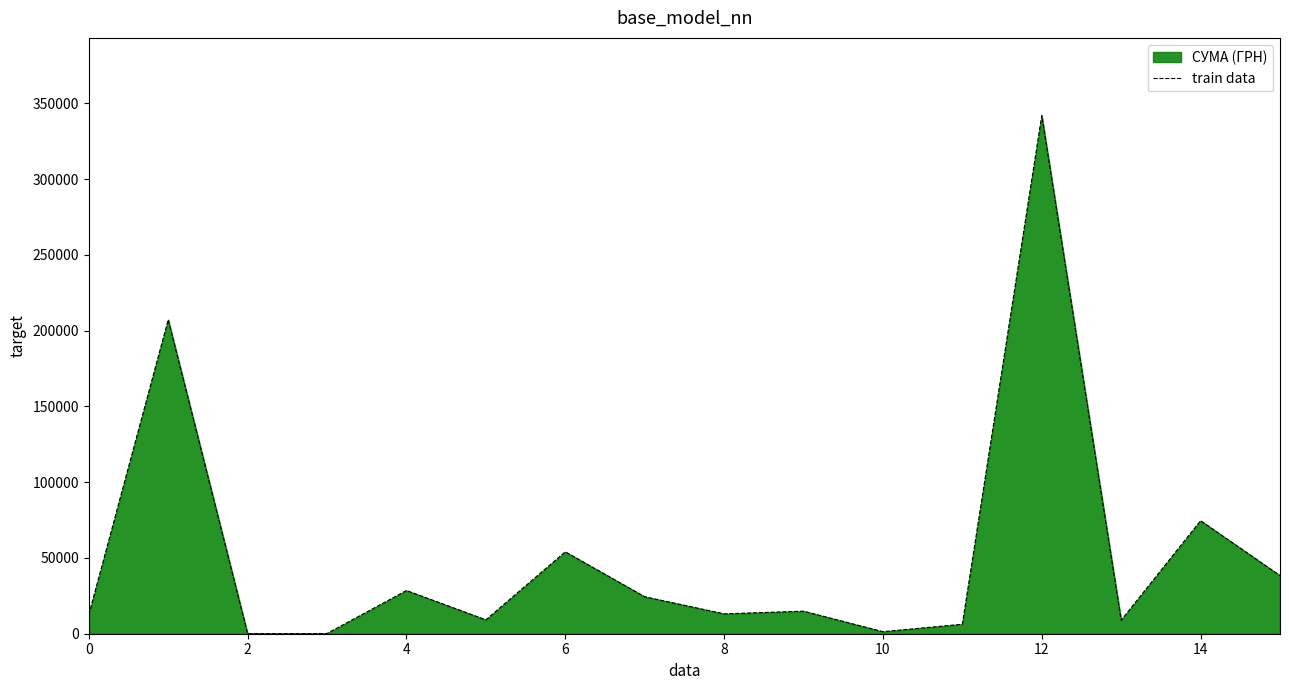

Count the number of data series in this chart.

1